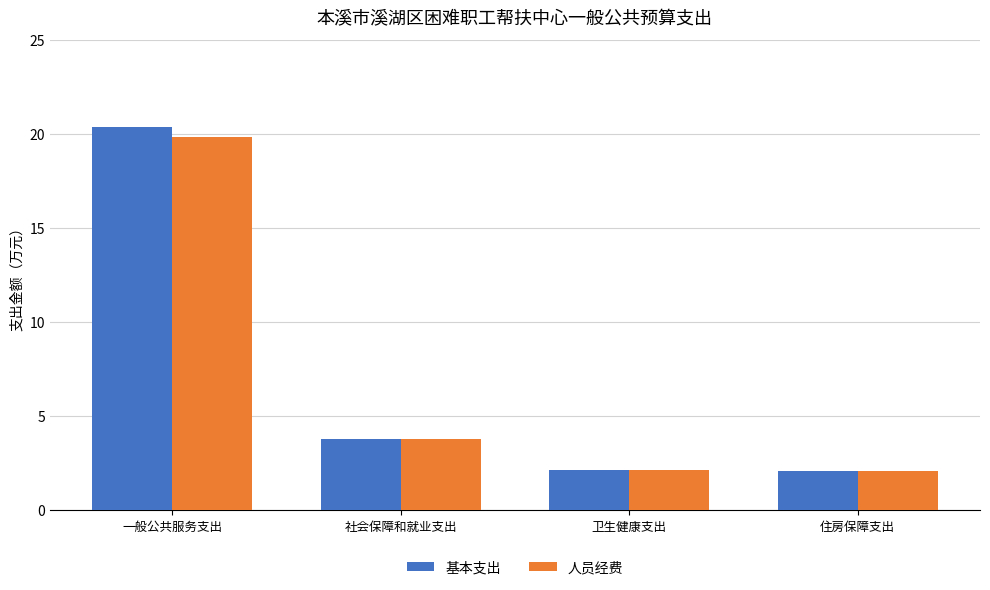

What is the difference between the highest and lowest values at 一般公共服务支出?

0.5